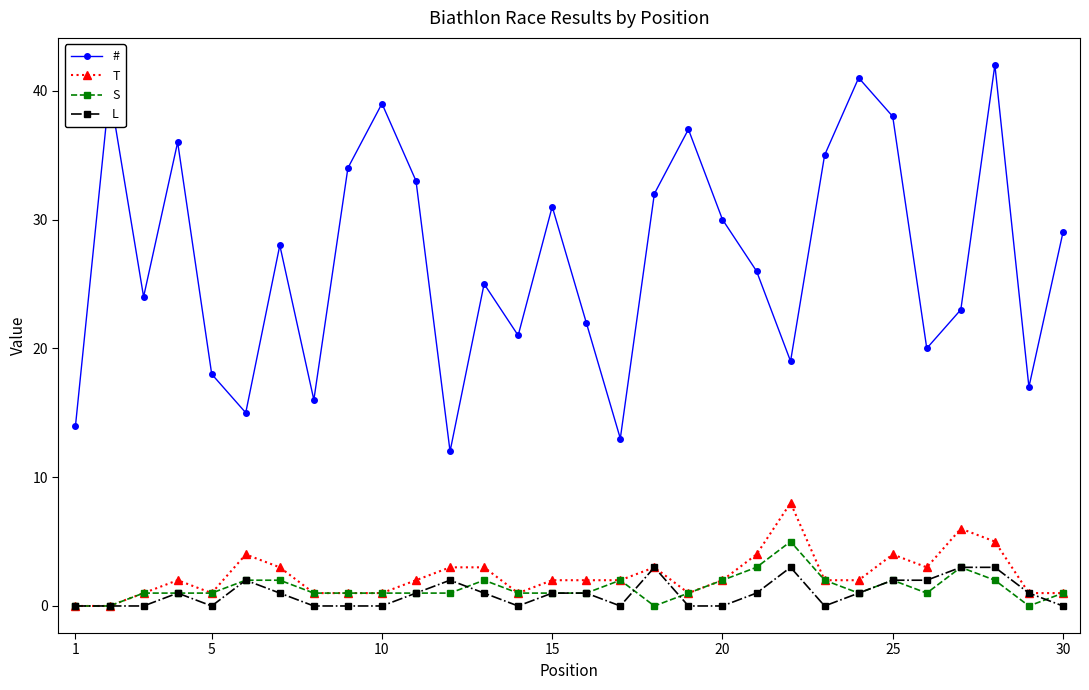

True or false: L has more than 0 points higher than both neighbors.

True